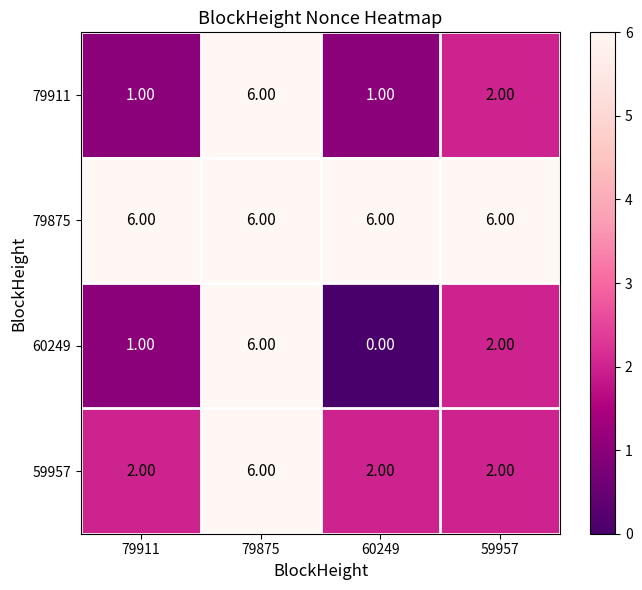

What is the spread (max minus min) of values at 60249?

6